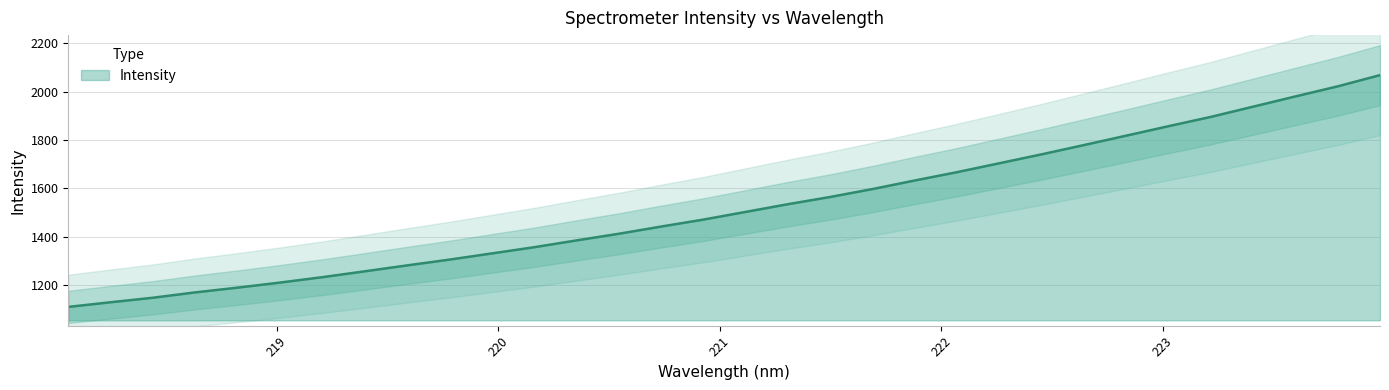

List the labels in order of value, smallest first.

218.0596, 218.2508, 218.442, 218.6332, 218.8244, 219.0156, 219.2067, 219.3979, 219.589, 219.7801, 219.9712, 220.1623, 220.3533, 220.5444, 220.7354, 220.9264, 221.1174, 221.3083, 221.4993, 221.6902, 221.8812, 222.0721, 222.263, 222.4538, 222.6447, 222.8355, 223.0264, 223.2172, 223.408, 223.5987, 223.7895, 223.9802